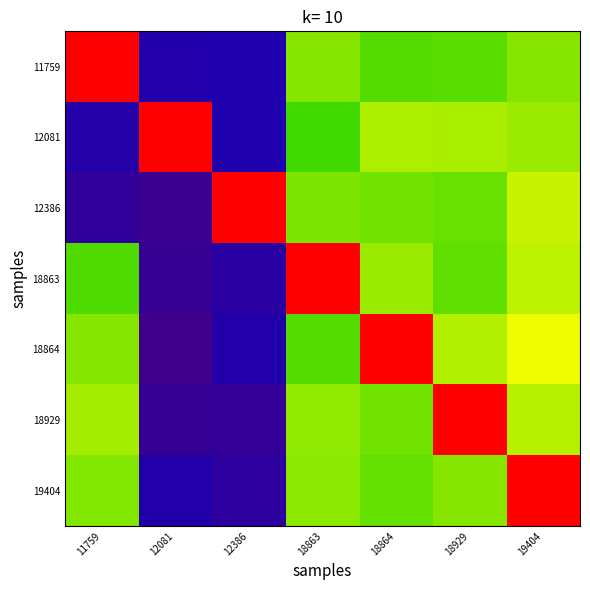

Count the number of data series in this chart.

7